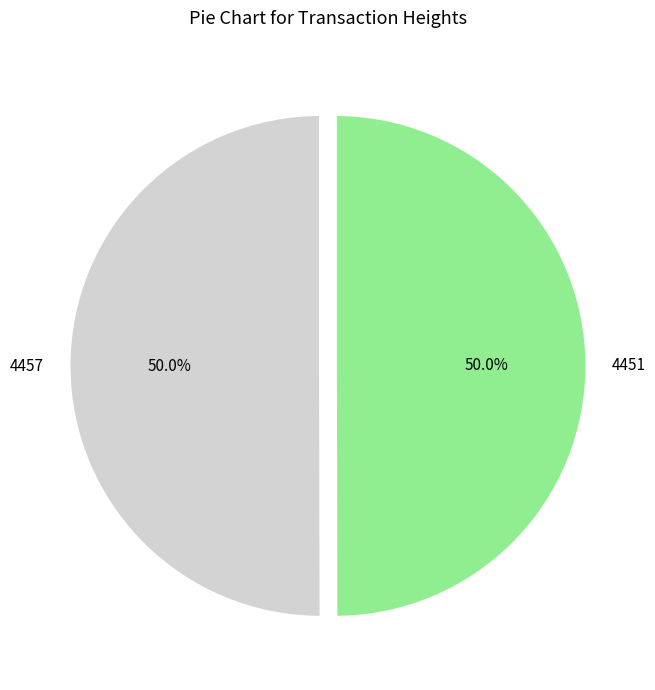

Combined, do 4457 and 4451 account for over 50%?

Yes